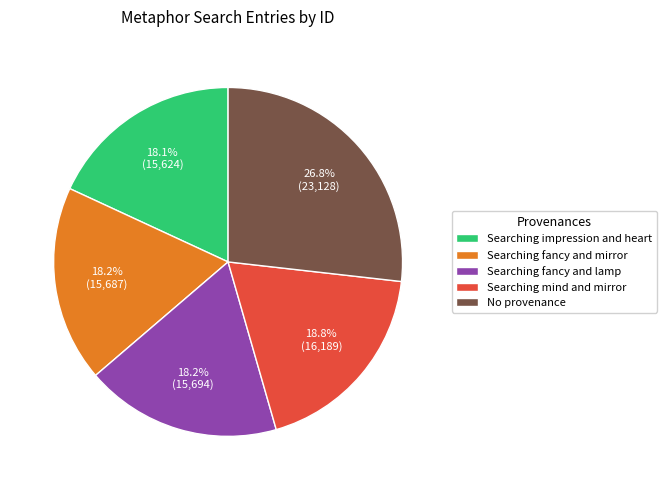

To the nearest percent, what percentage of the pie is Searching fancy and lamp?

18%